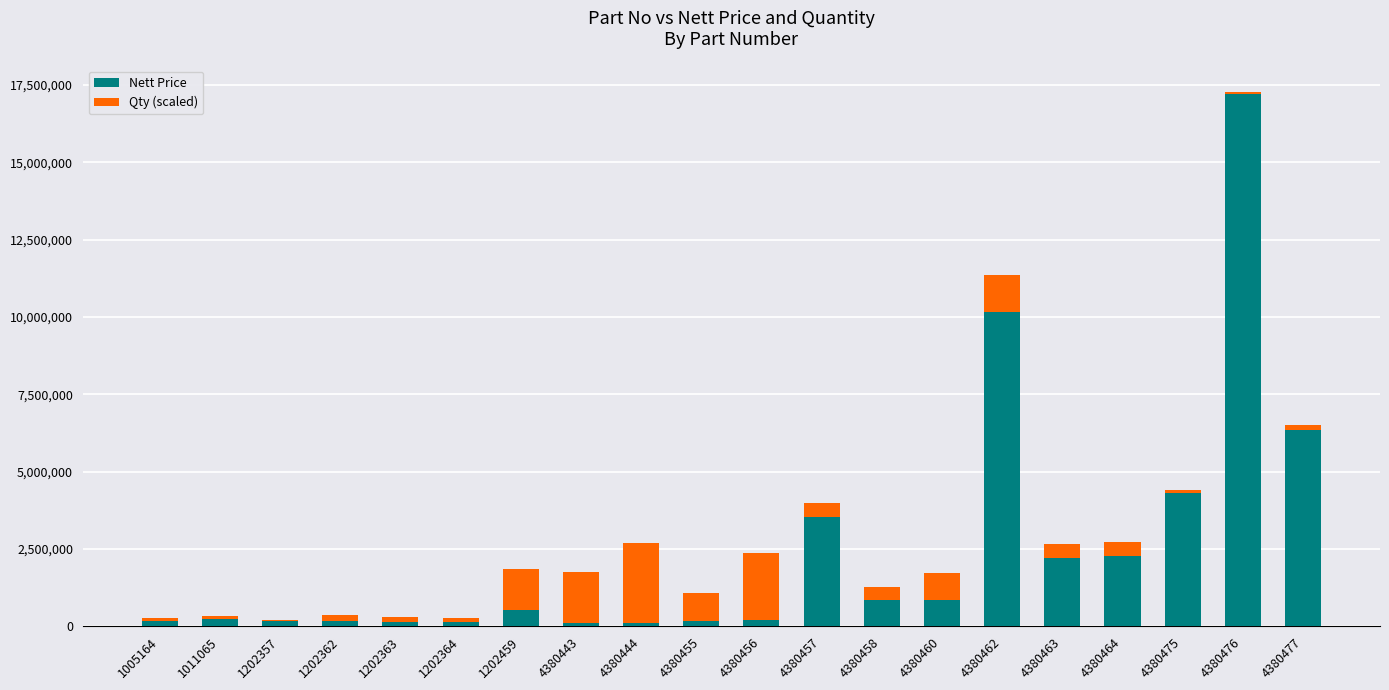

Is it true that Nett Price equals 864012.0 at 4380458?

True